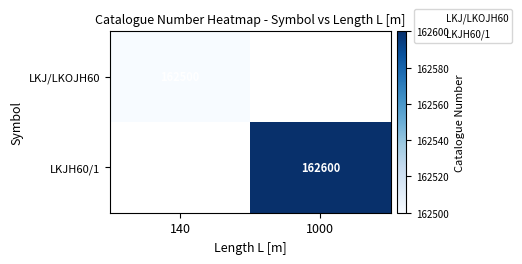

The value of LKJH60/1 at 1000 is 162600. True or false?

True